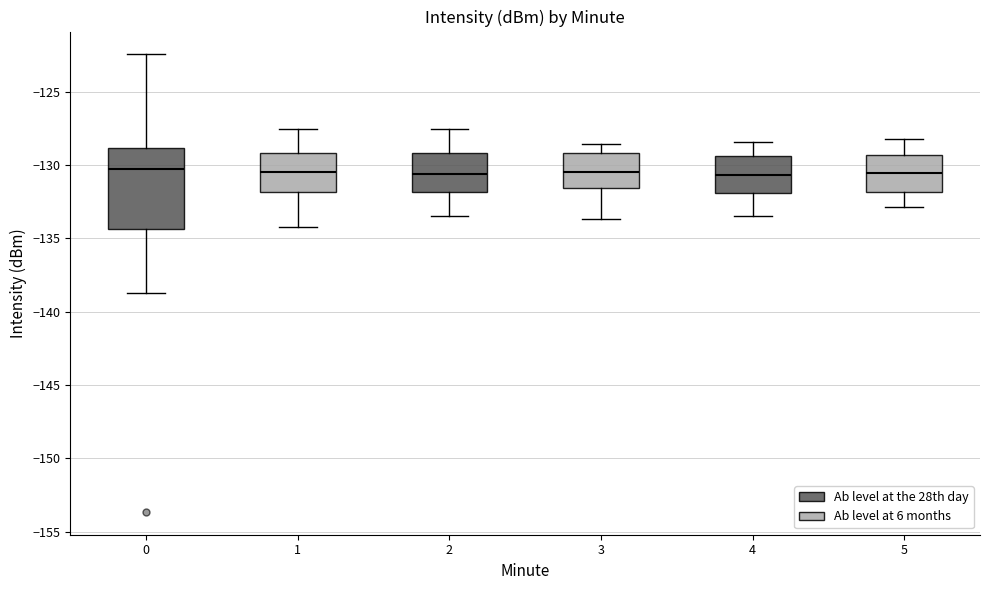

Which box is the tallest, from its lower edge to its upper edge?

0